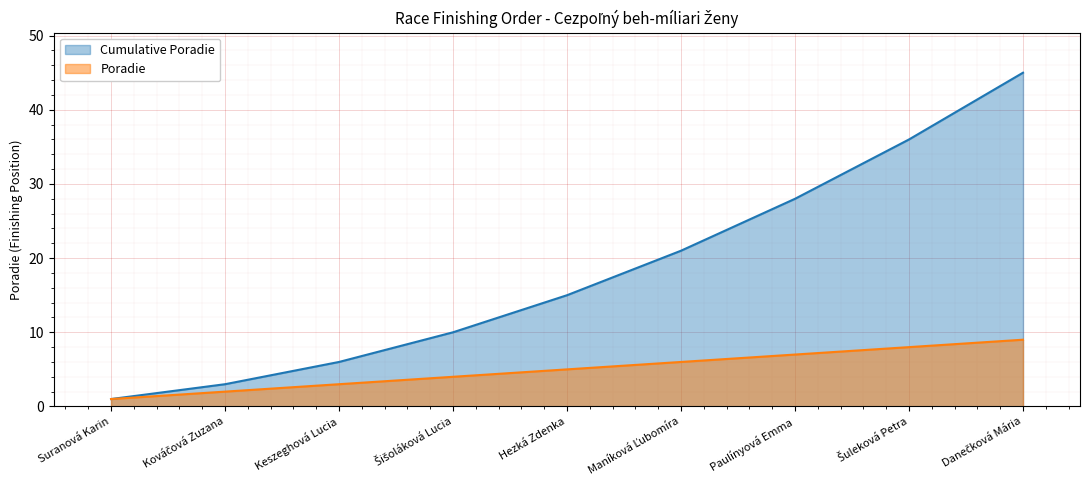

List the labels in order of value, smallest first.

Suranová Karin, Kováčová Zuzana, Keszeghová Lucia, Šišoláková Lucia, Hezká Zdenka, Maníková Ľubomíra, Paulínyová Emma, Šuleková Petra, Danečková Mária